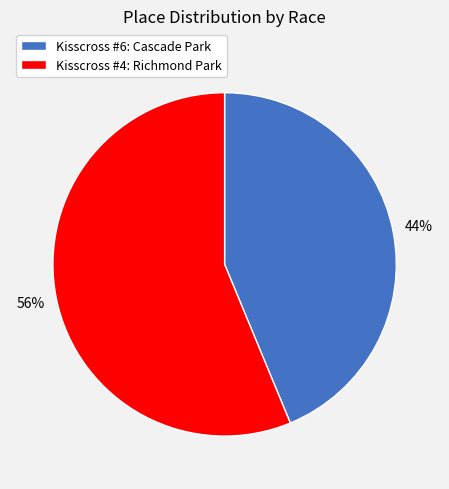

Combined, do Kisscross #6: Cascade Park and Kisscross #4: Richmond Park account for over 50%?

Yes